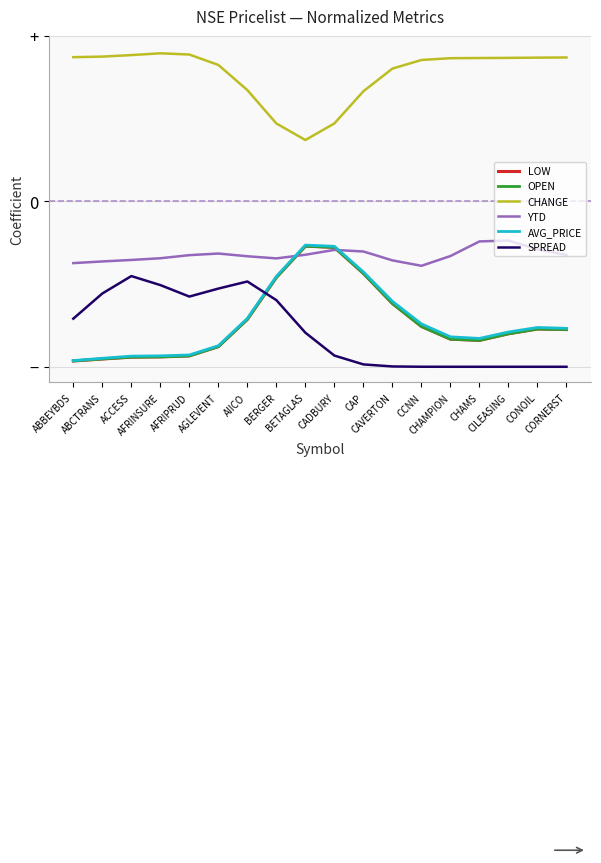

Which series has the largest range (max minus min)?

AVG_PRICE